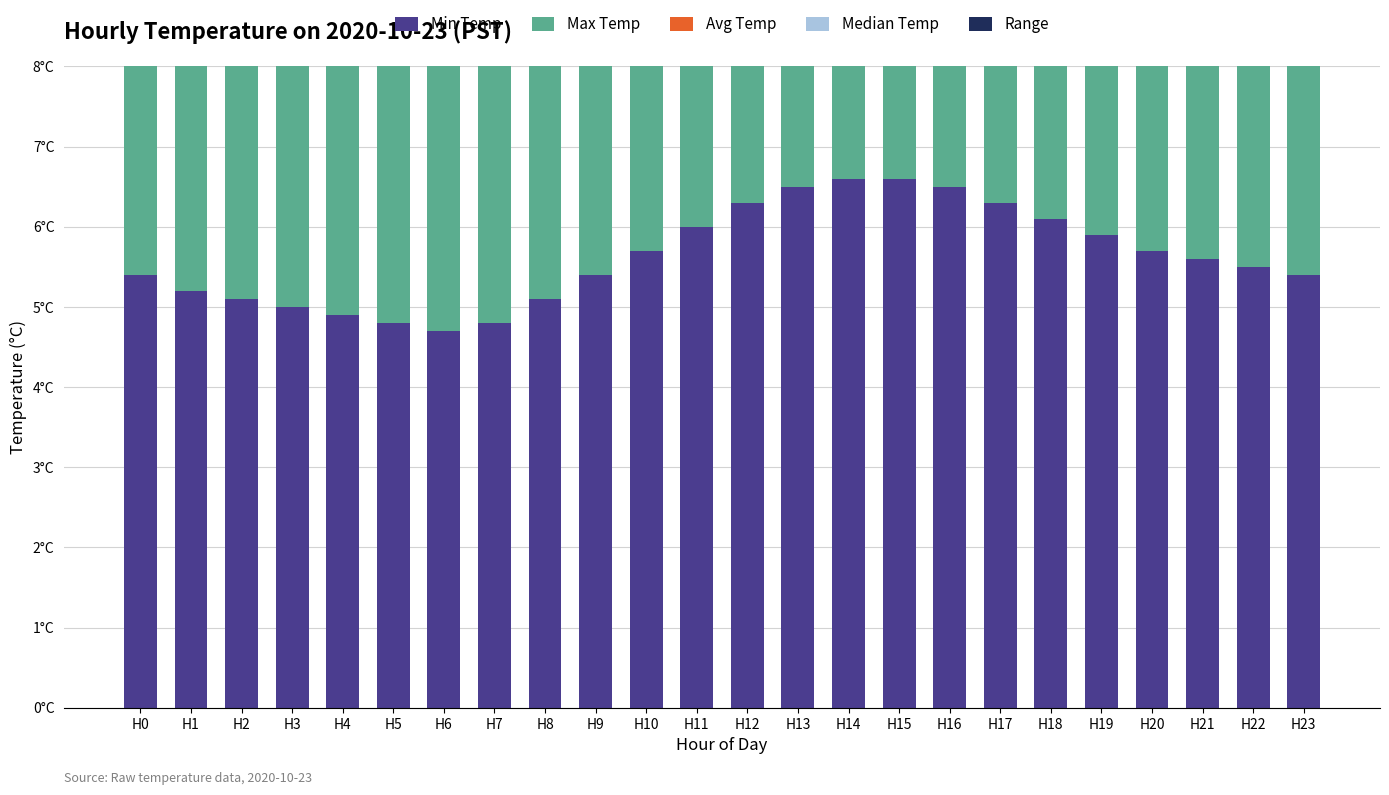

The value of Avg Temp at H18 is 6.2. True or false?

True